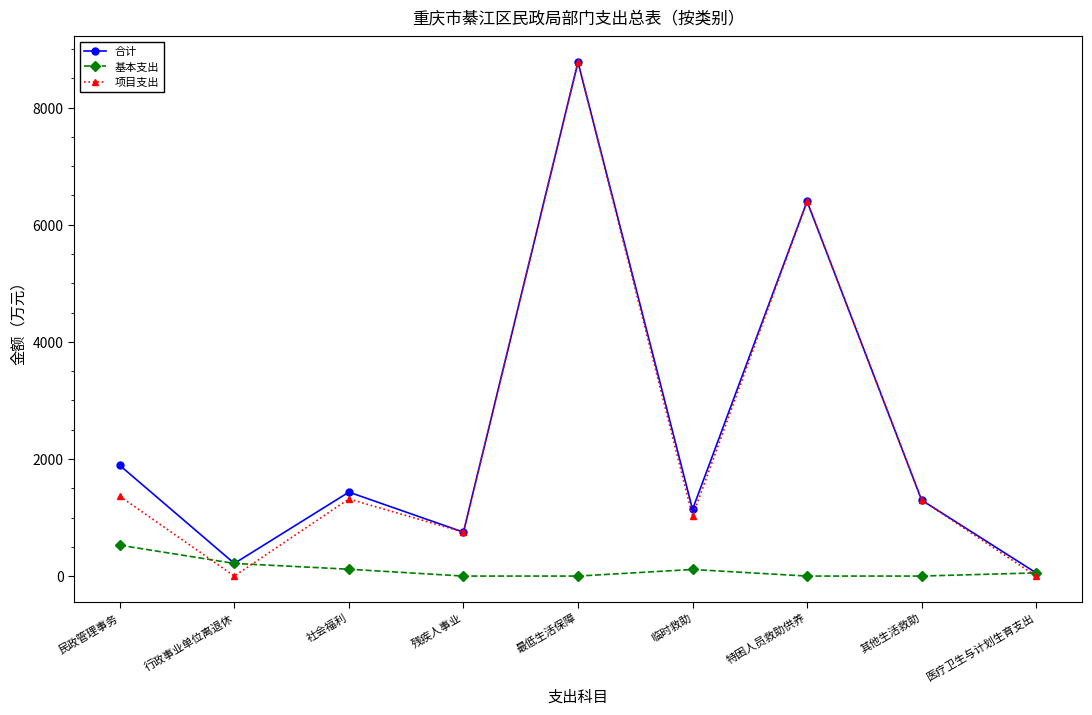

What are all the series names shown in the legend?

合计, 基本支出, 项目支出